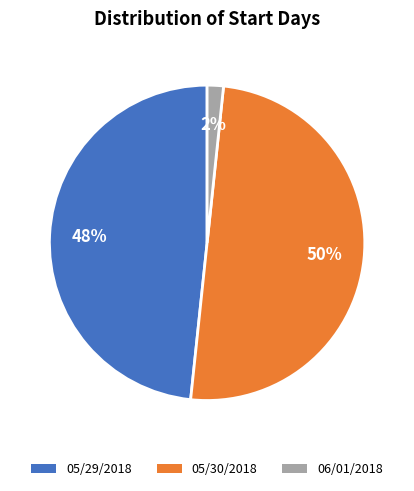

Which category has the smallest portion of the pie?

06/01/2018